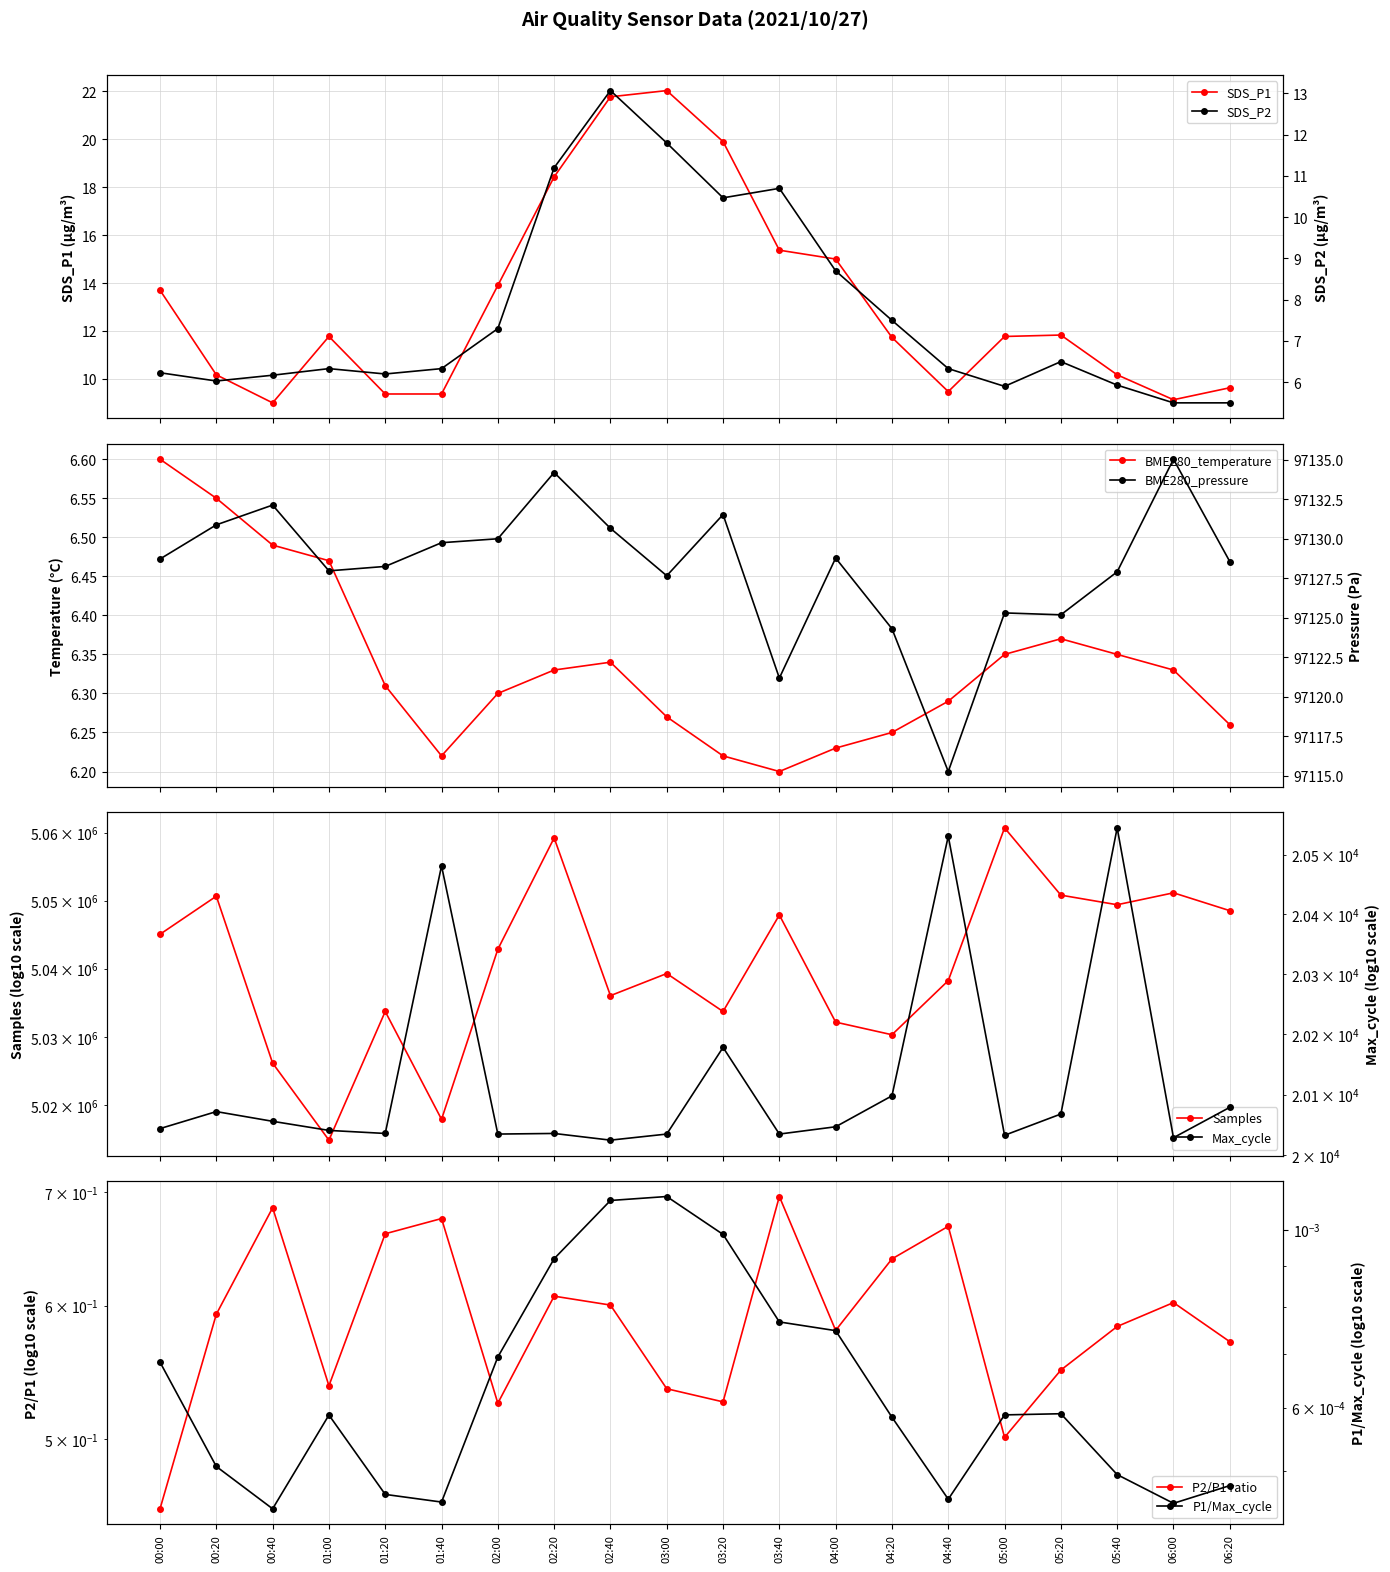

True or false: Samples and SDS_P2 cross at least once.

False